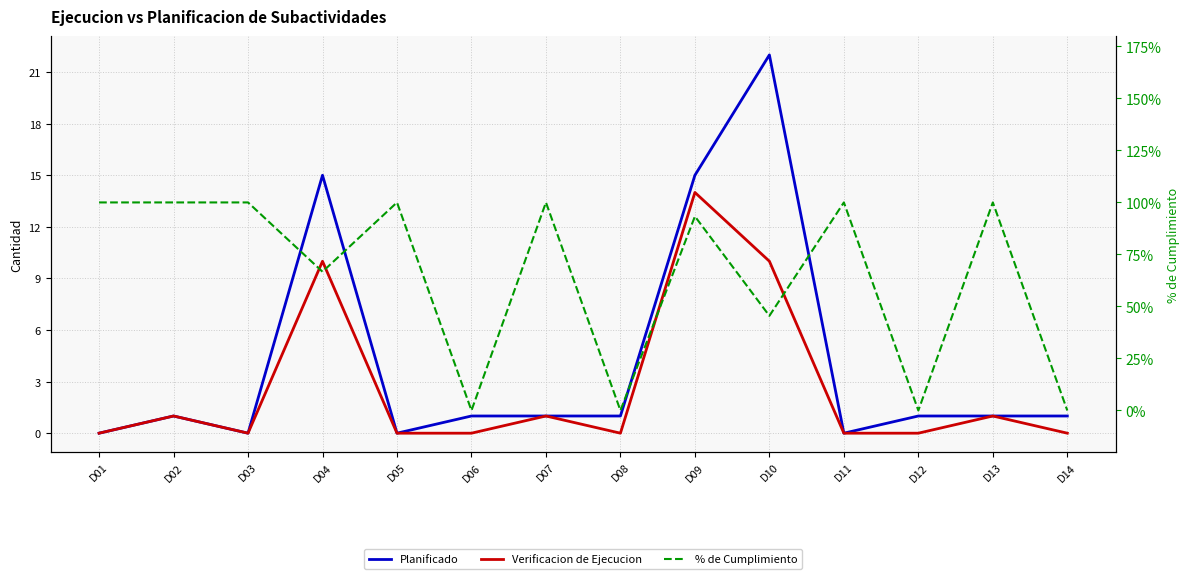

At which label does Verificacion de Ejecucion reach its minimum?

D01